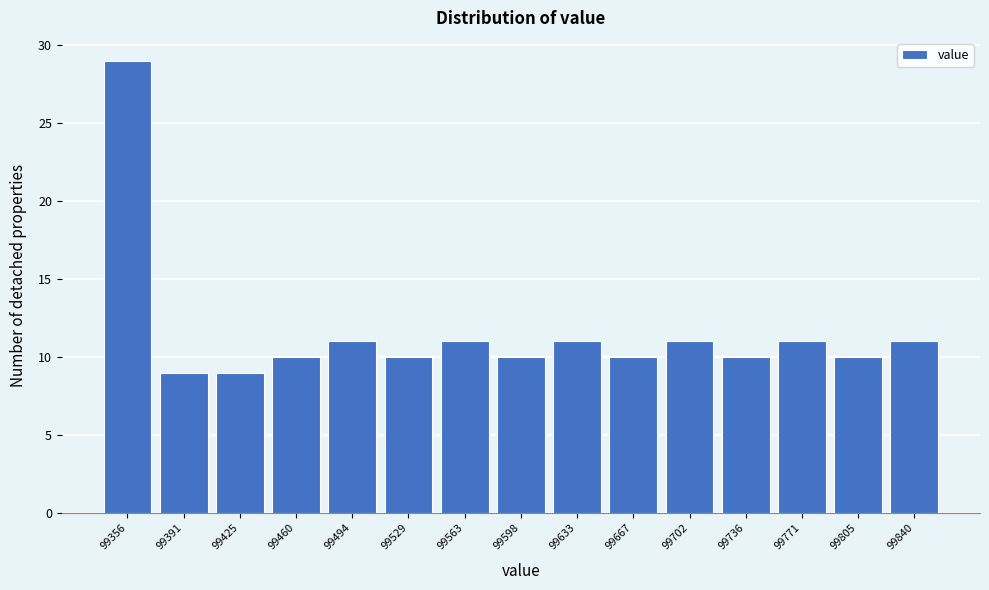

Reading left to right, list all the values displayed in this chart.

29	9	9	10	11	10	11	10	11	10	11	10	11	10	11